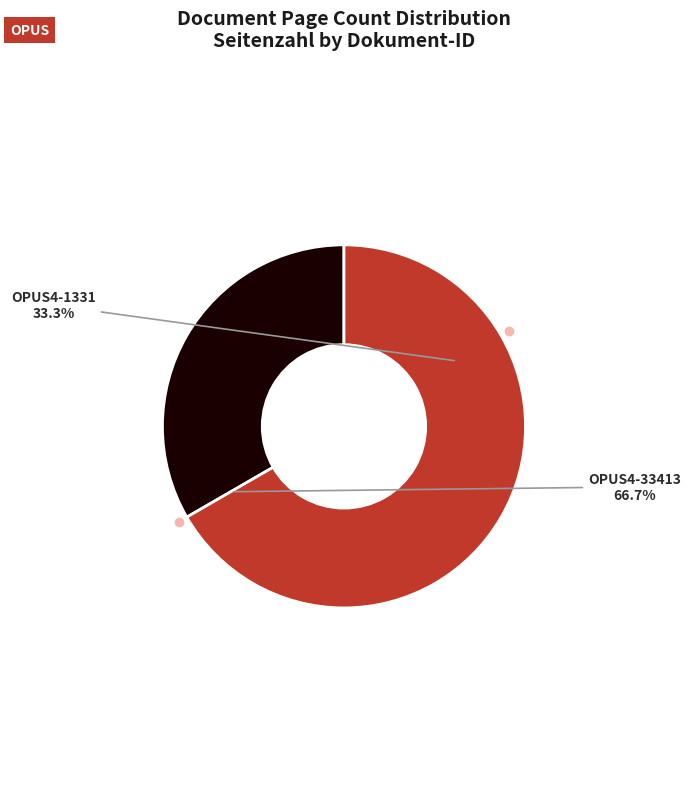

True or false: OPUS4-1331 accounts for 33% of the total.

True